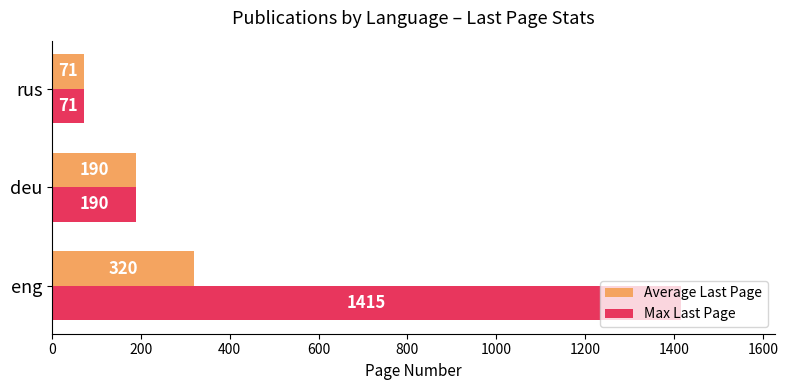

Which category has the highest value across all series?

eng